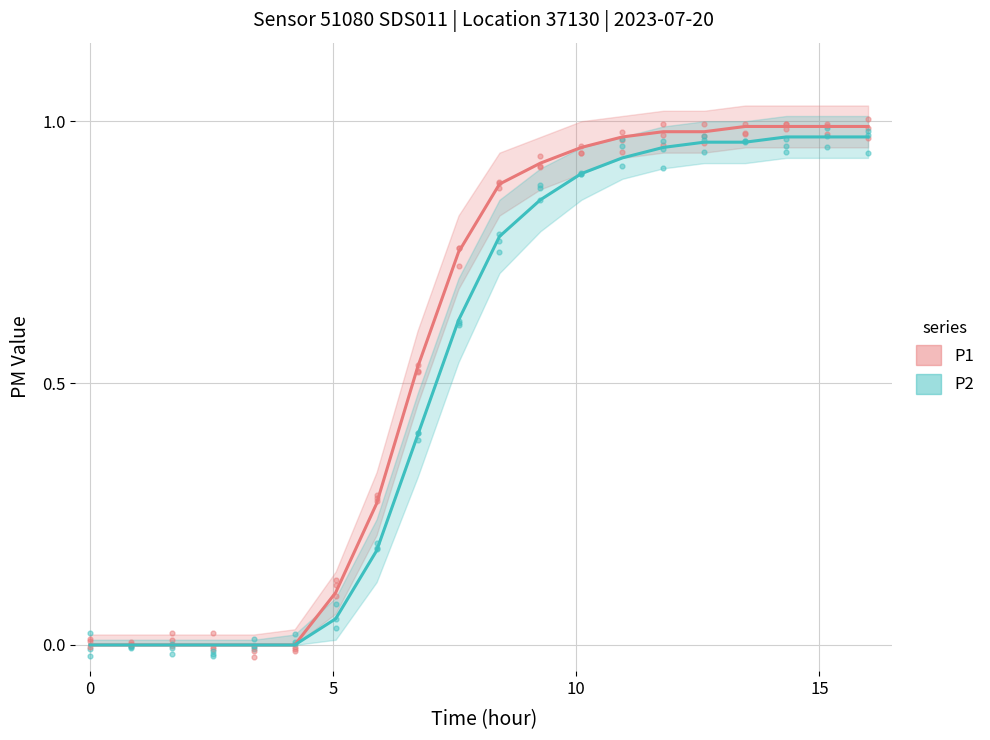

Which series has the widest spread of Y values?

P1